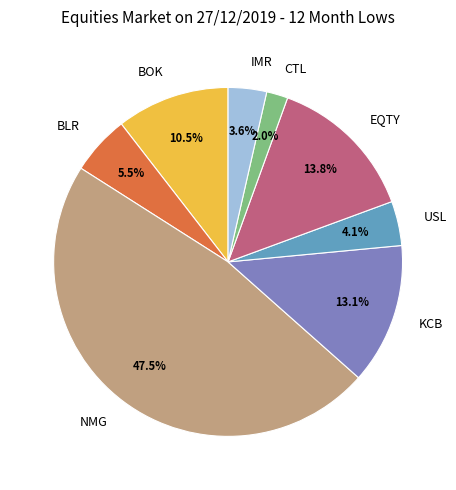

Rank the categories by value from highest to lowest.

NMG, EQTY, KCB, BOK, BLR, USL, IMR, CTL